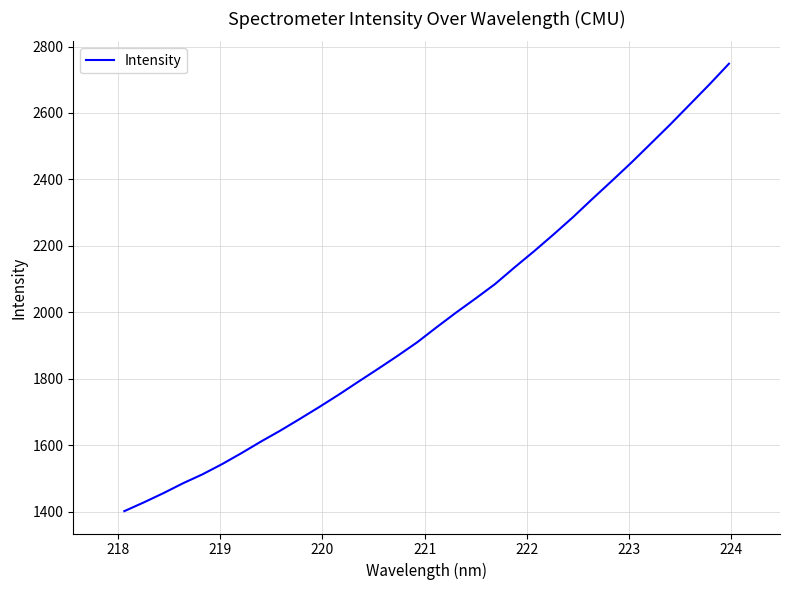

What is the difference between the maximum and minimum values?

1347.0